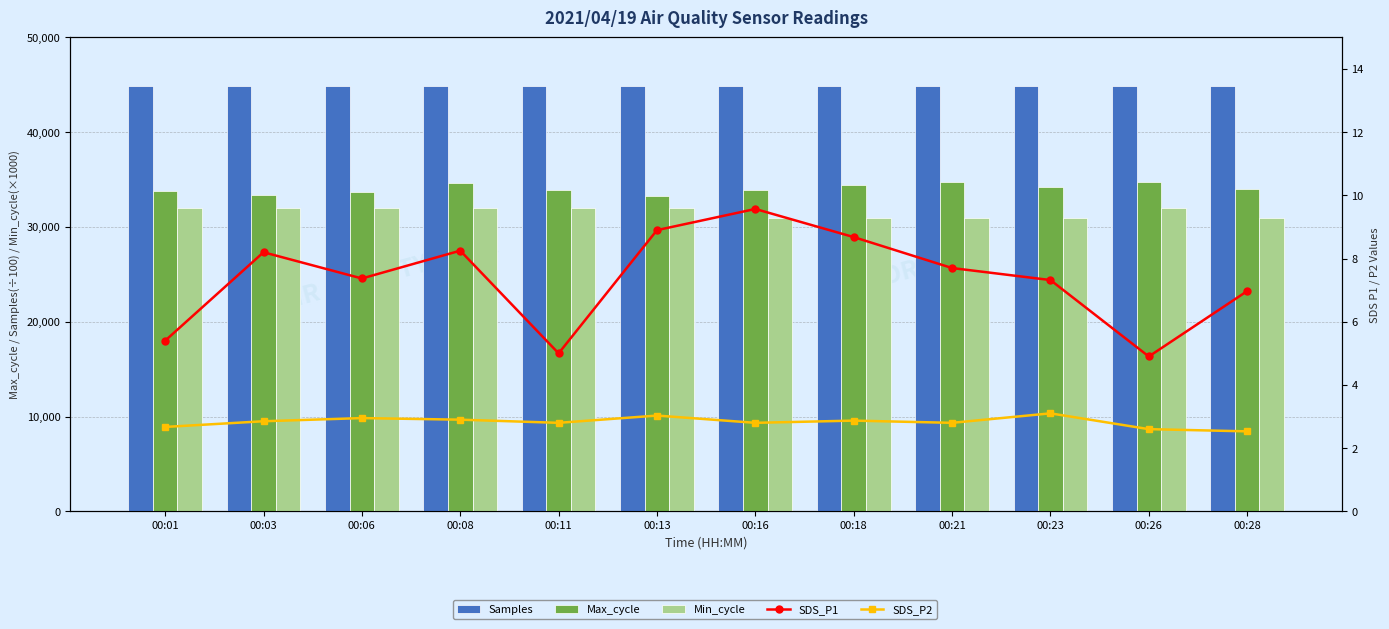

Reading left to right, extract all data points from this chart.

Samples: 44846.0	44832.0	44843.5	44844.5	44843.7	44847.9	44832.6	44833.8	44830.2	44840.0	44842.7	44830.6
Max_cycle: 33745.0	33343.0	33678.0	34647.0	33860.0	33316.0	33859.0	34481.0	34712.0	34169.0	34704.0	33969.0
Min_cycle: 32000.0	32000.0	32000.0	32000.0	32000.0	32000.0	31000.0	31000.0	31000.0	31000.0	32000.0	31000.0
SDS_P1: 5.4	8.2	7.4	8.2	5.0	8.9	9.6	8.7	7.7	7.3	4.9	7.0
SDS_P2: 2.7	2.9	3.0	2.9	2.8	3.0	2.8	2.9	2.8	3.1	2.6	2.5